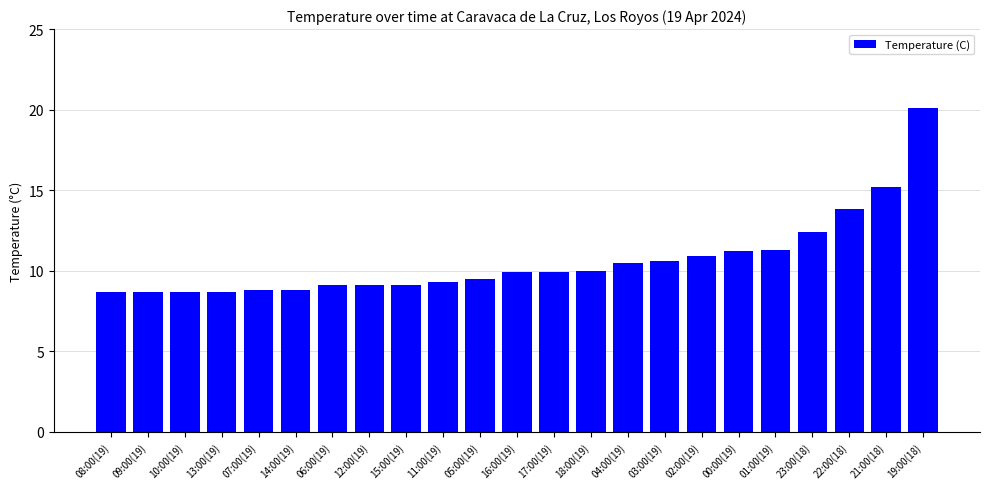

Approximately how many times larger is the value at 16:00(19) compared to 07:00(19)?

1.1